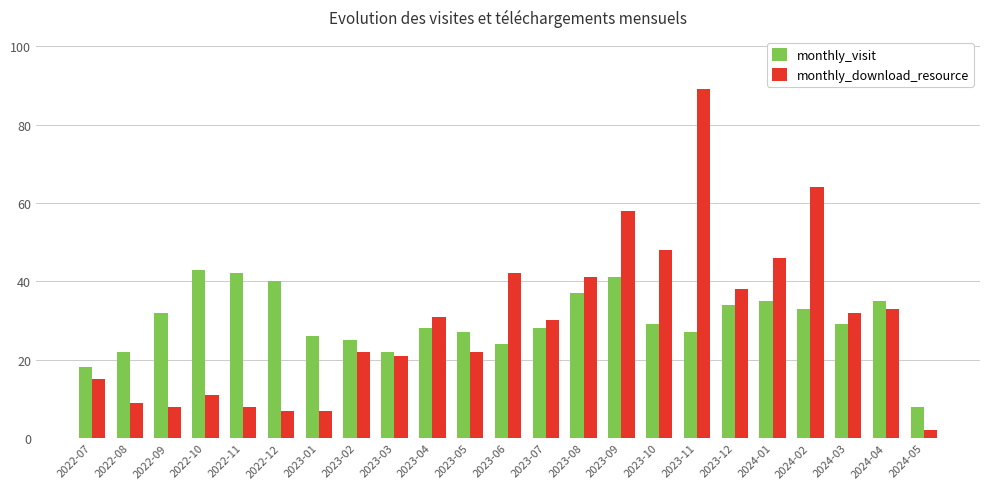

At which label is monthly_download_resource closest to 45?

2024-01